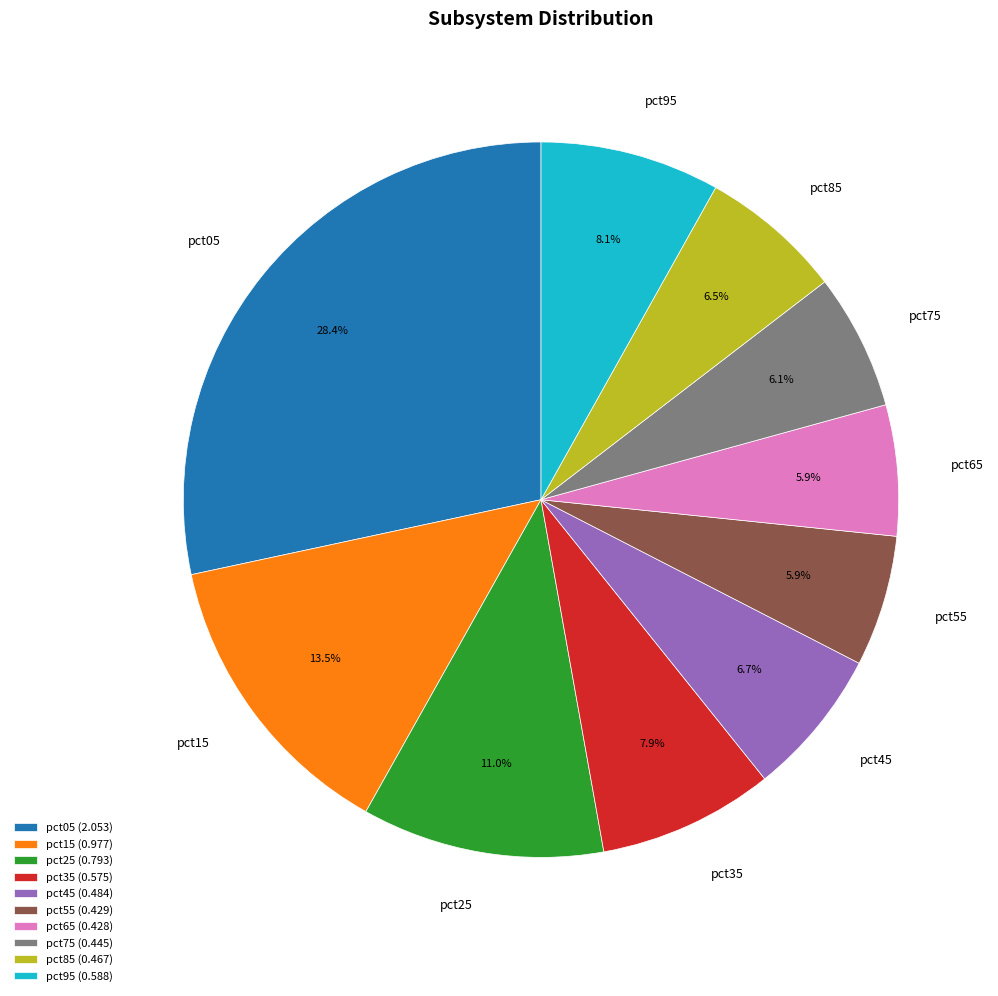

How many slices are in this pie chart?

10